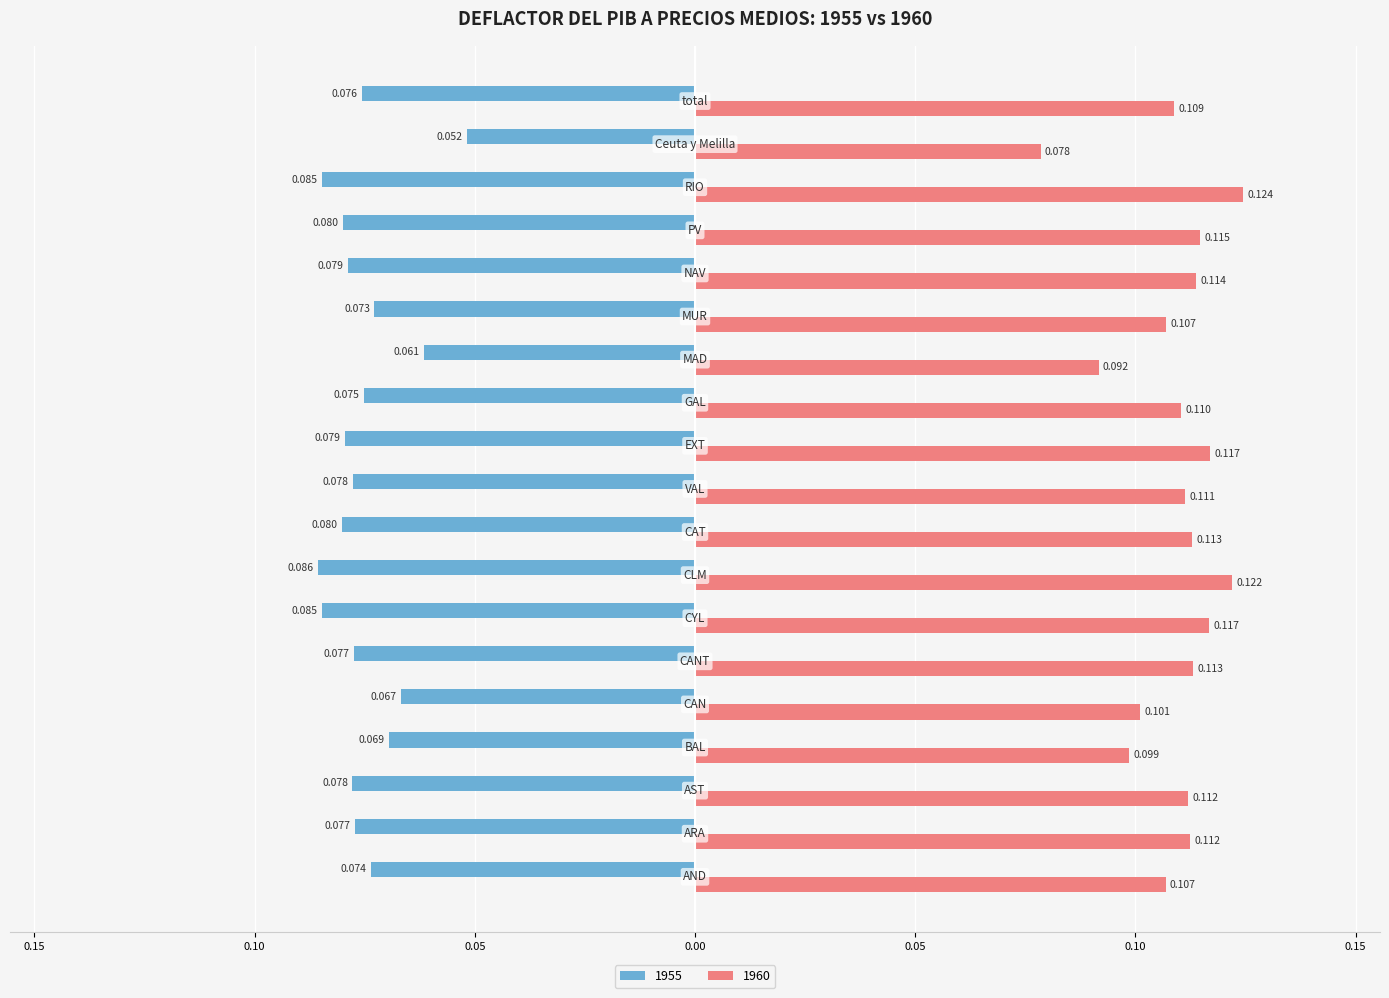

What are all the series names shown in the legend?

1955, 1960